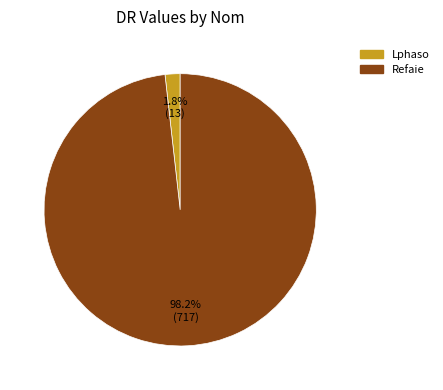

To the nearest percent, what is the combined percentage of Lphaso and Refaie?

100%